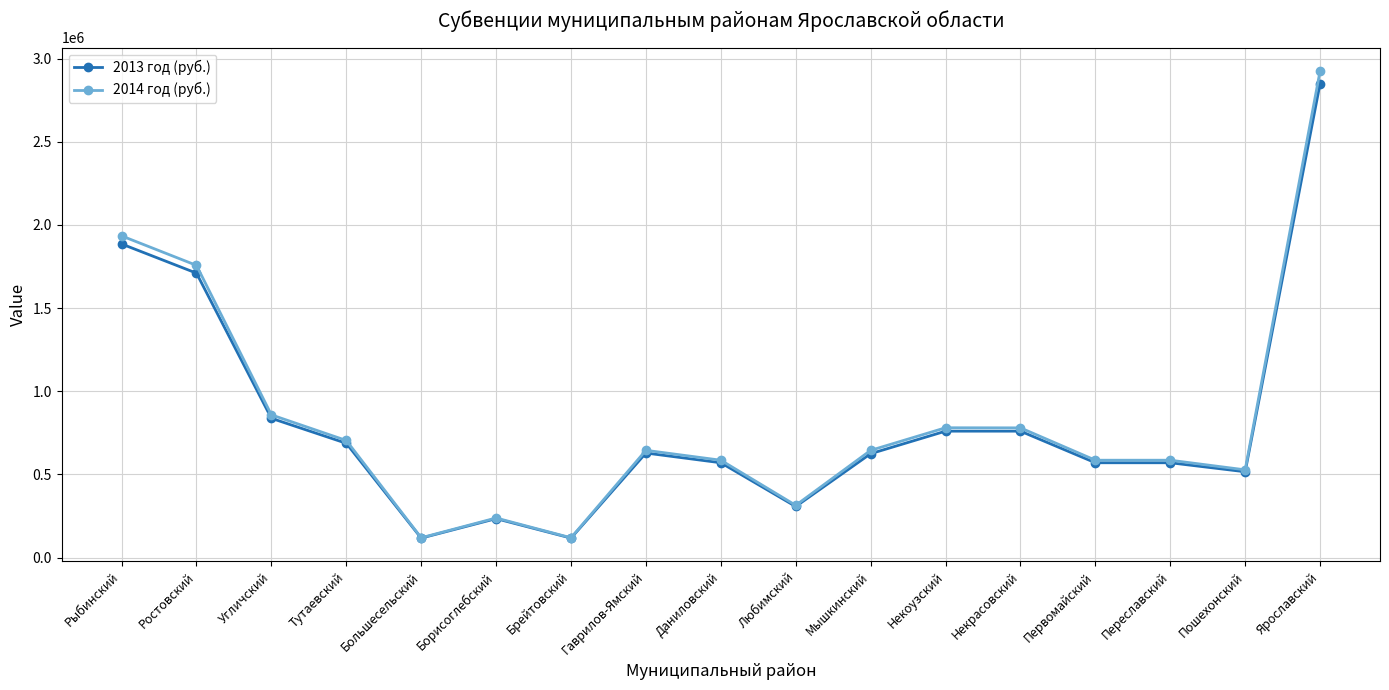

Where is 2013 год (руб.) nearest to the value 1483500?

Ростовский